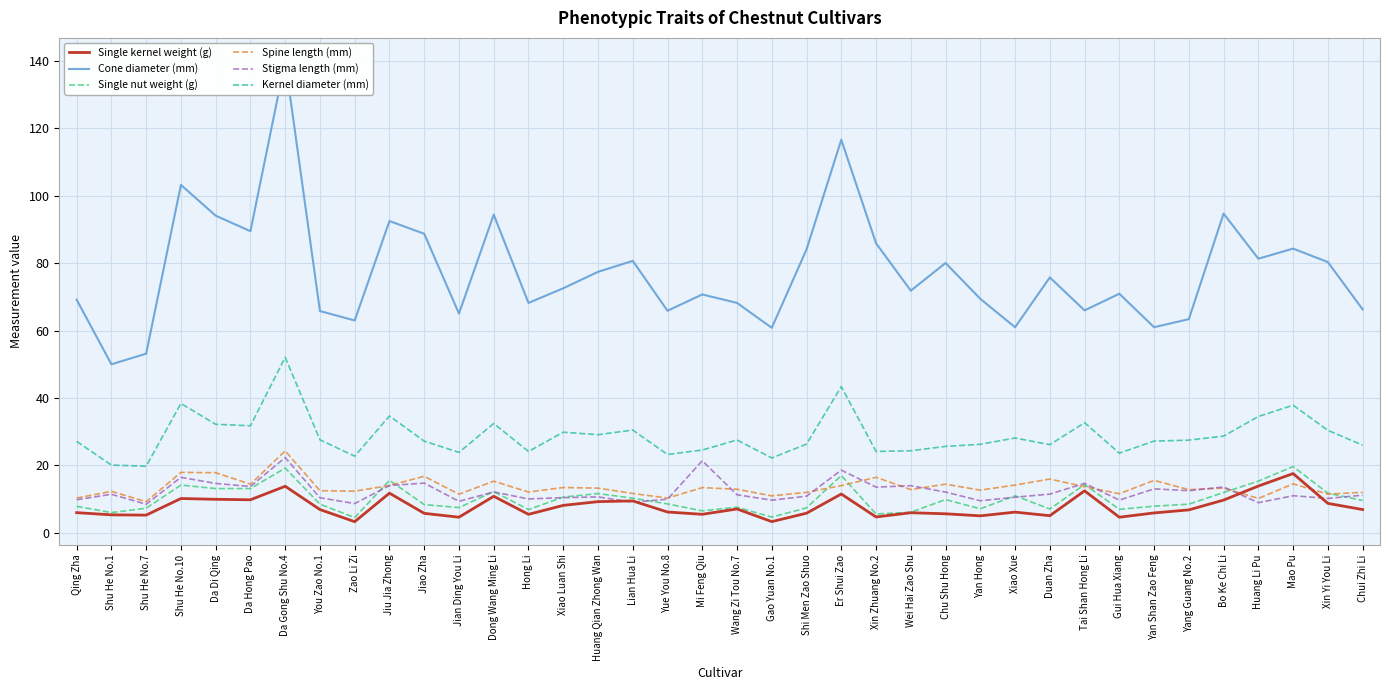

How many values in the Spine length (mm) series exceed 13?

19